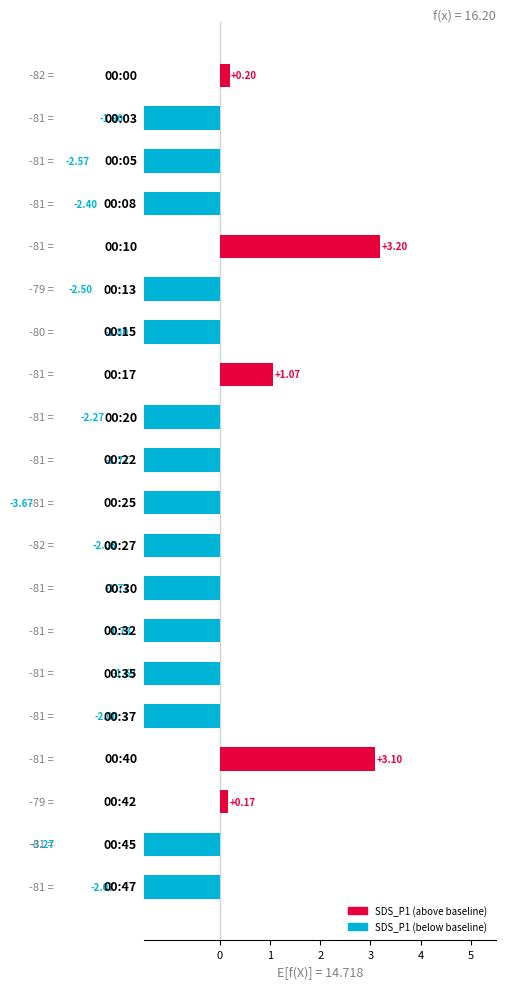

How many values are above zero?

5